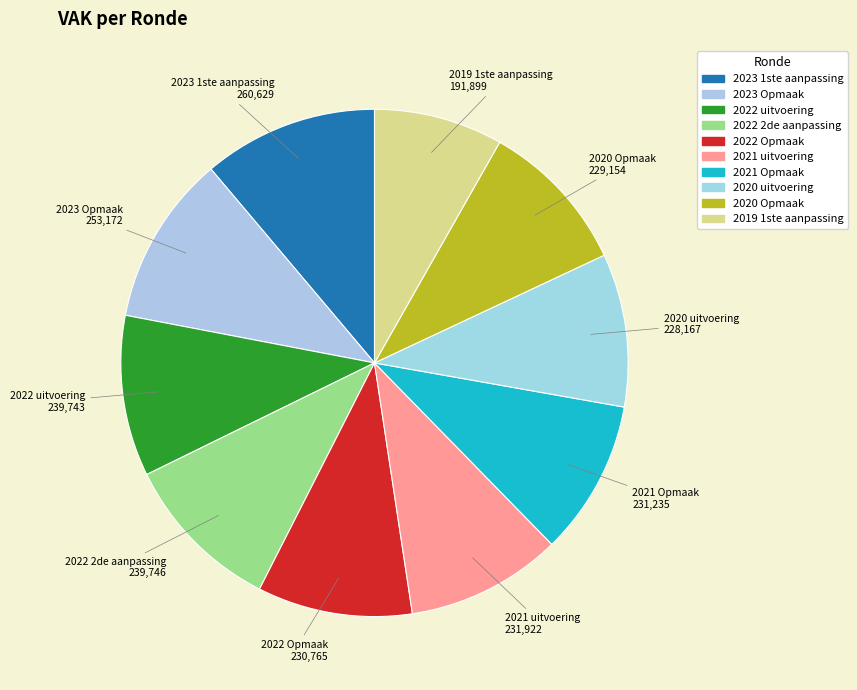

Approximately how many times larger is the value at 2022 Opmaak compared to 2021 Opmaak?

1.0